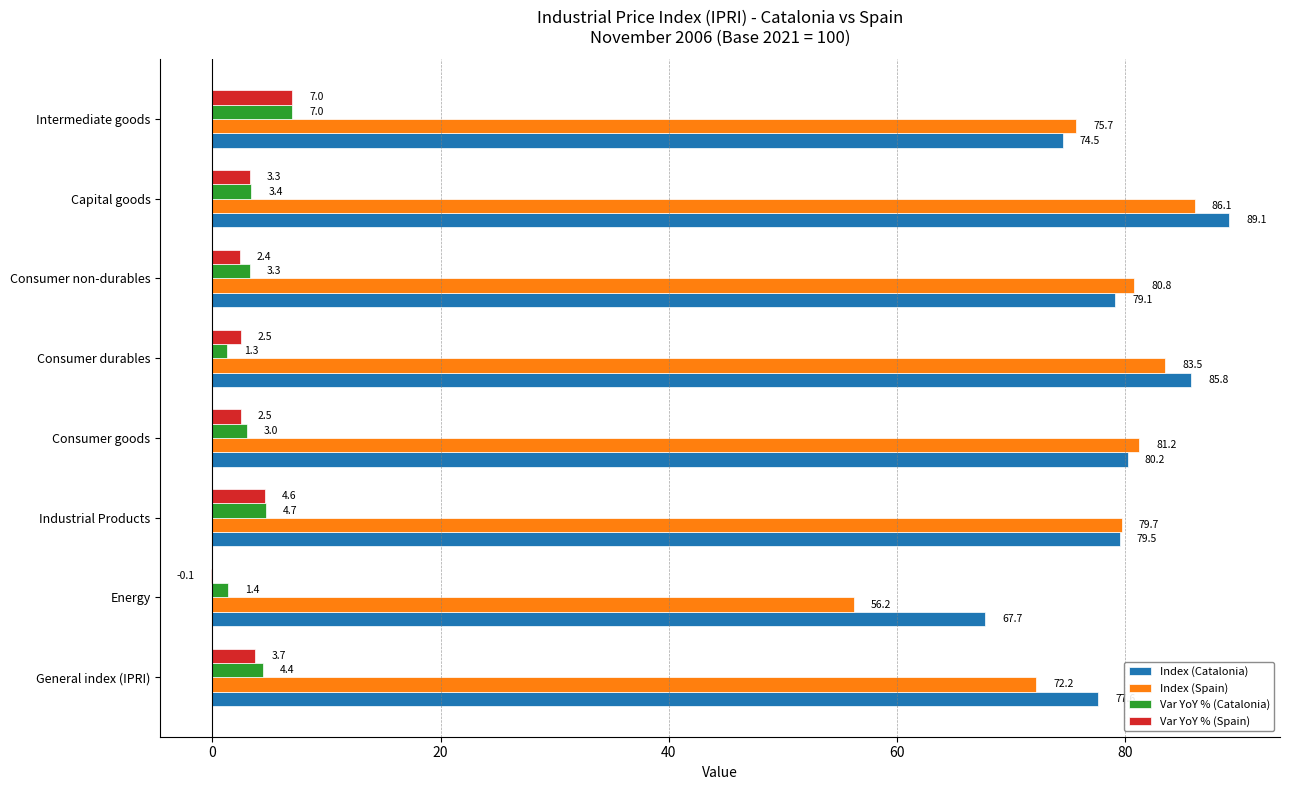

At which label is Index (Catalonia) closest to 78?

General index (IPRI)